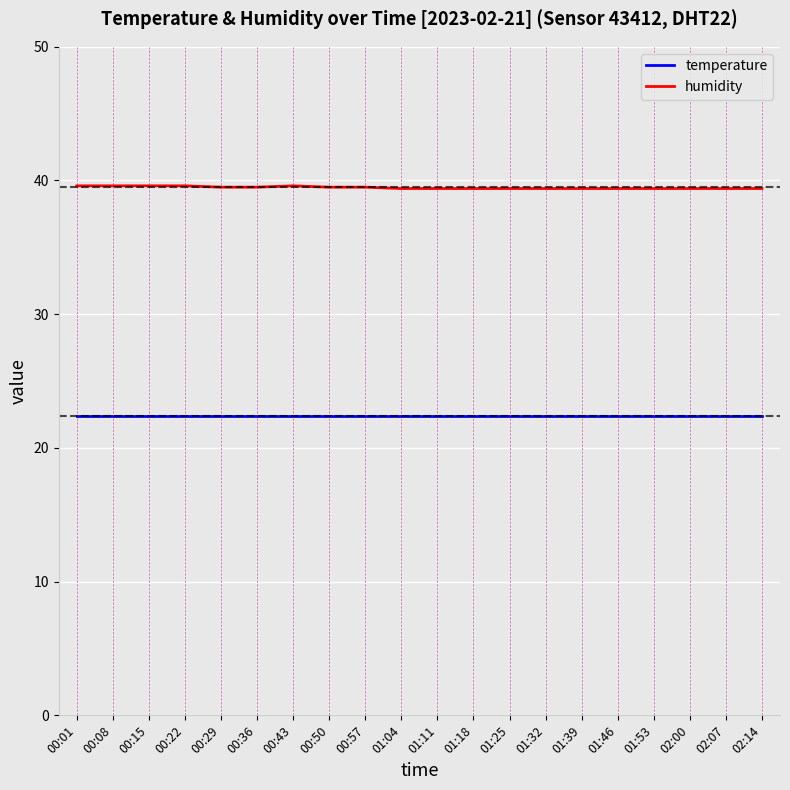

True or false: humidity and temperature intersect in this chart.

False